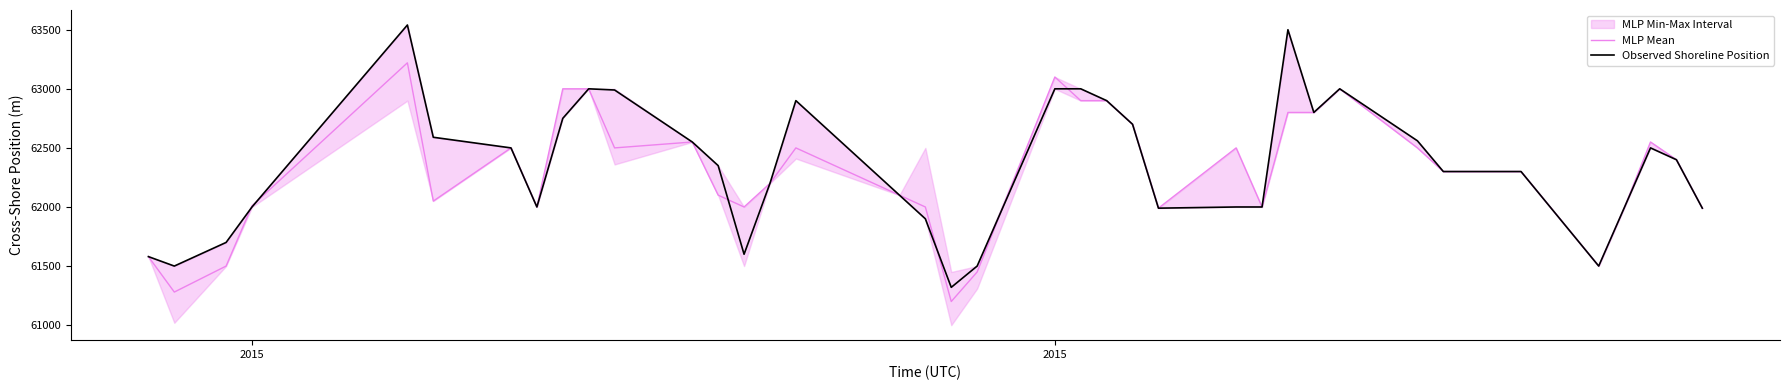

How many lines are shown in the chart?

2